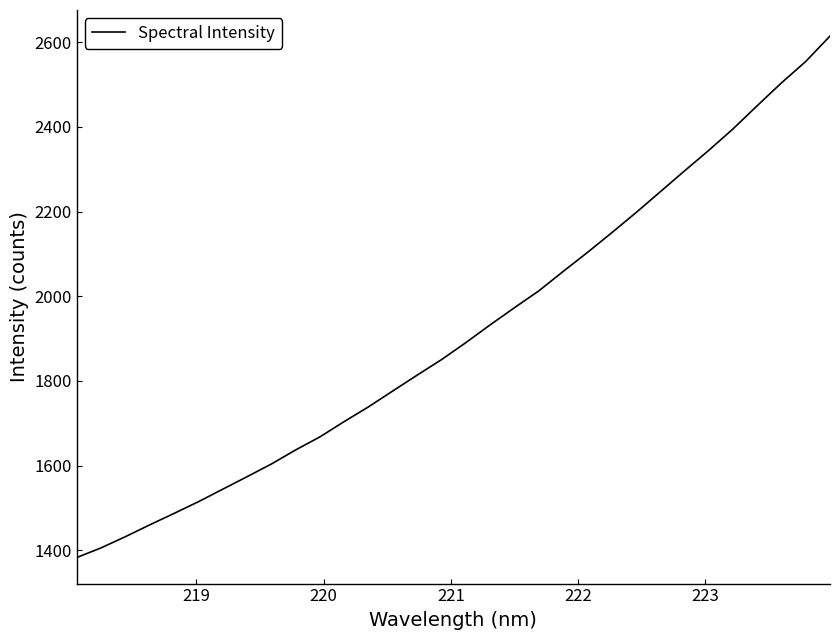

What is the difference between the second highest and minimum values?

1171.7